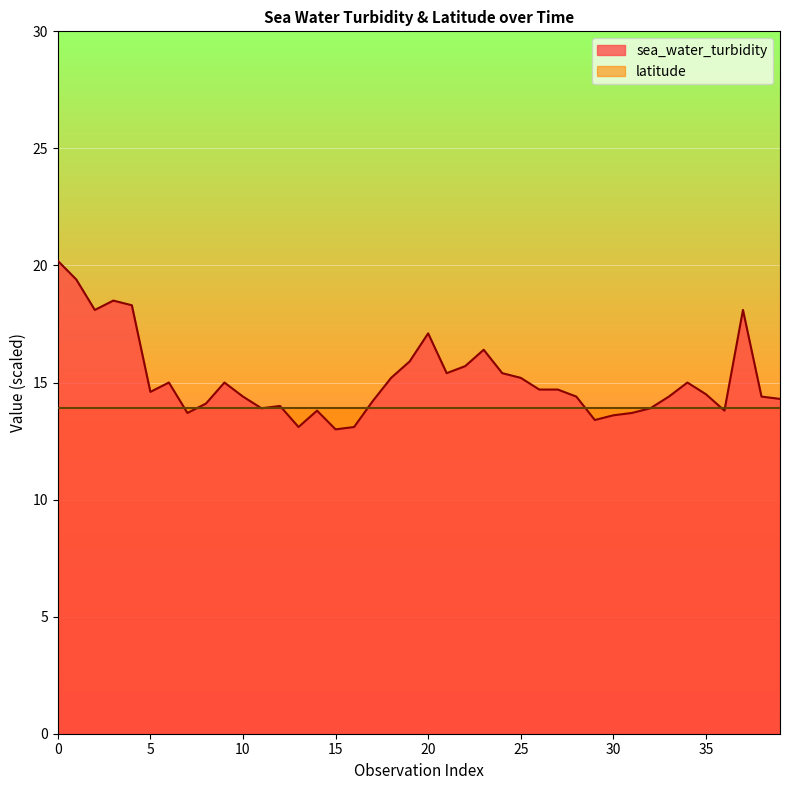

What is the sum of the values at 22 and 24?

31.1